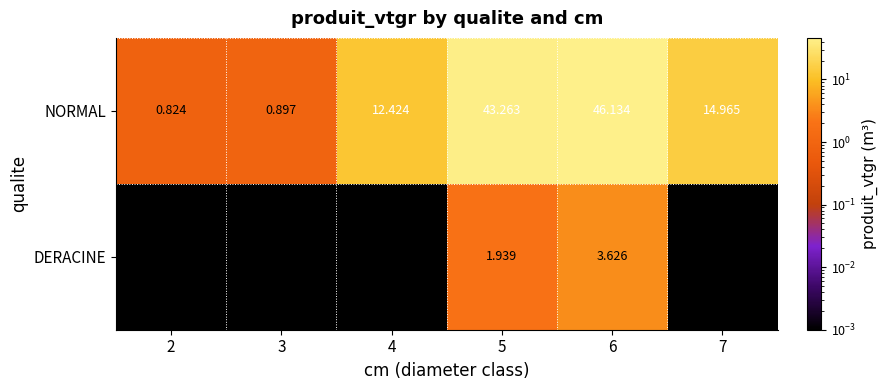

Which series changed the most between 2 and 6?

NORMAL